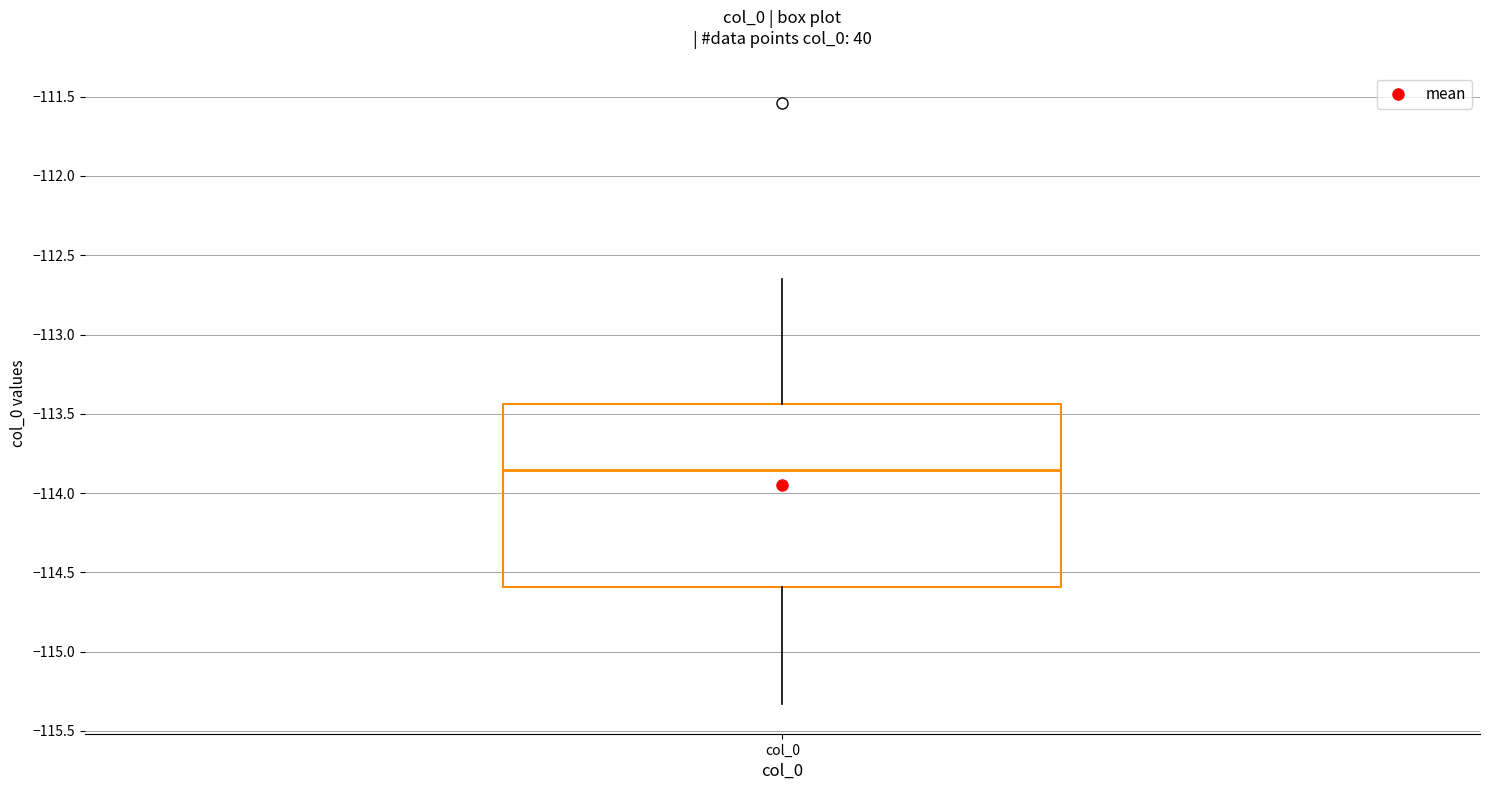

Transcribe this box plot: give where the median line is, the range the box spans, and where the two whiskers end, as read against the y-axis. The values are not printed on the chart, so give them approximately, as read against the axis.

median -113.85, box -114.60 to -113.45, whiskers -115.35 to -112.65